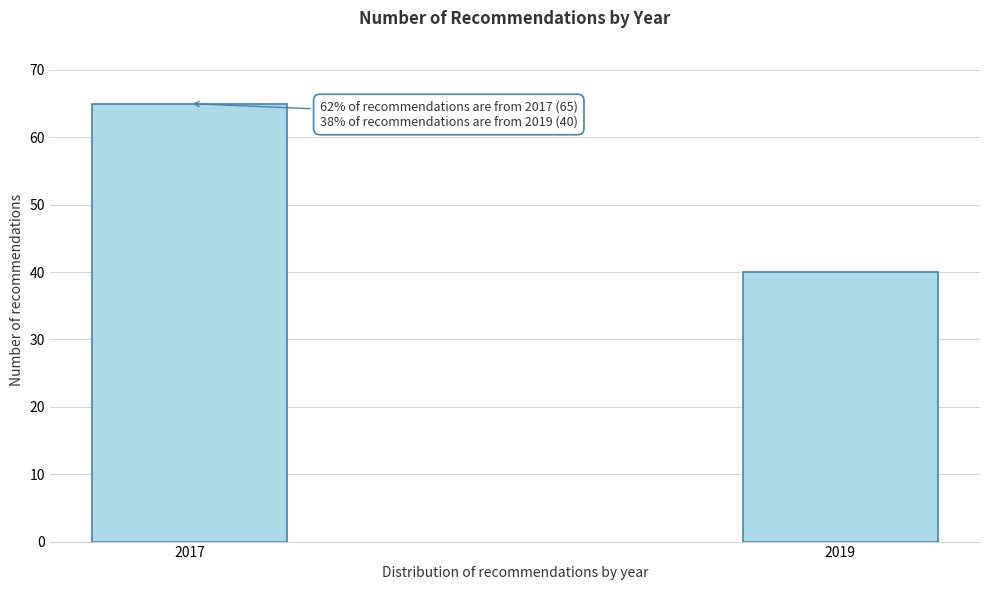

Reading left to right, what are all the values shown in this chart?

2017=65	2019=40